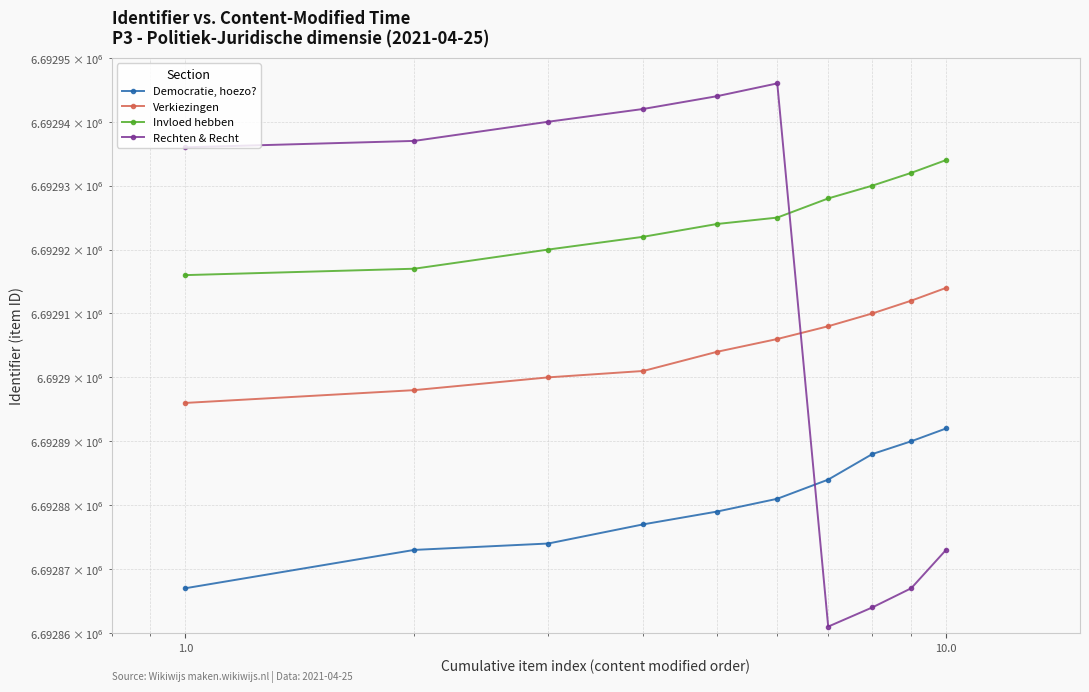

Which series has the largest total across all categories?

Invloed hebben